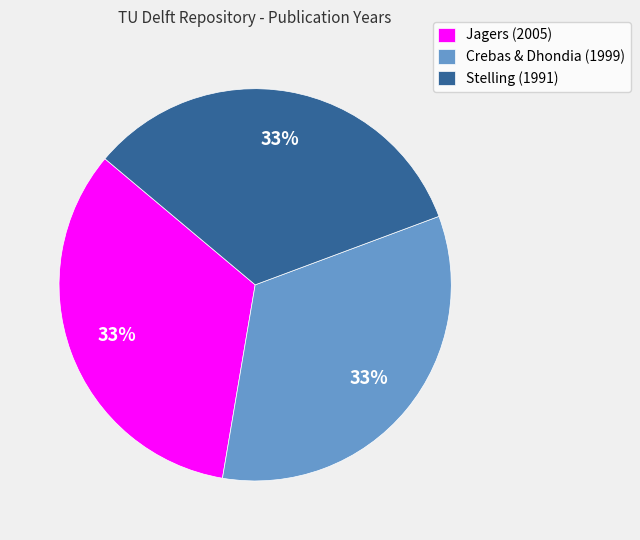

Does any single category account for the majority?

No